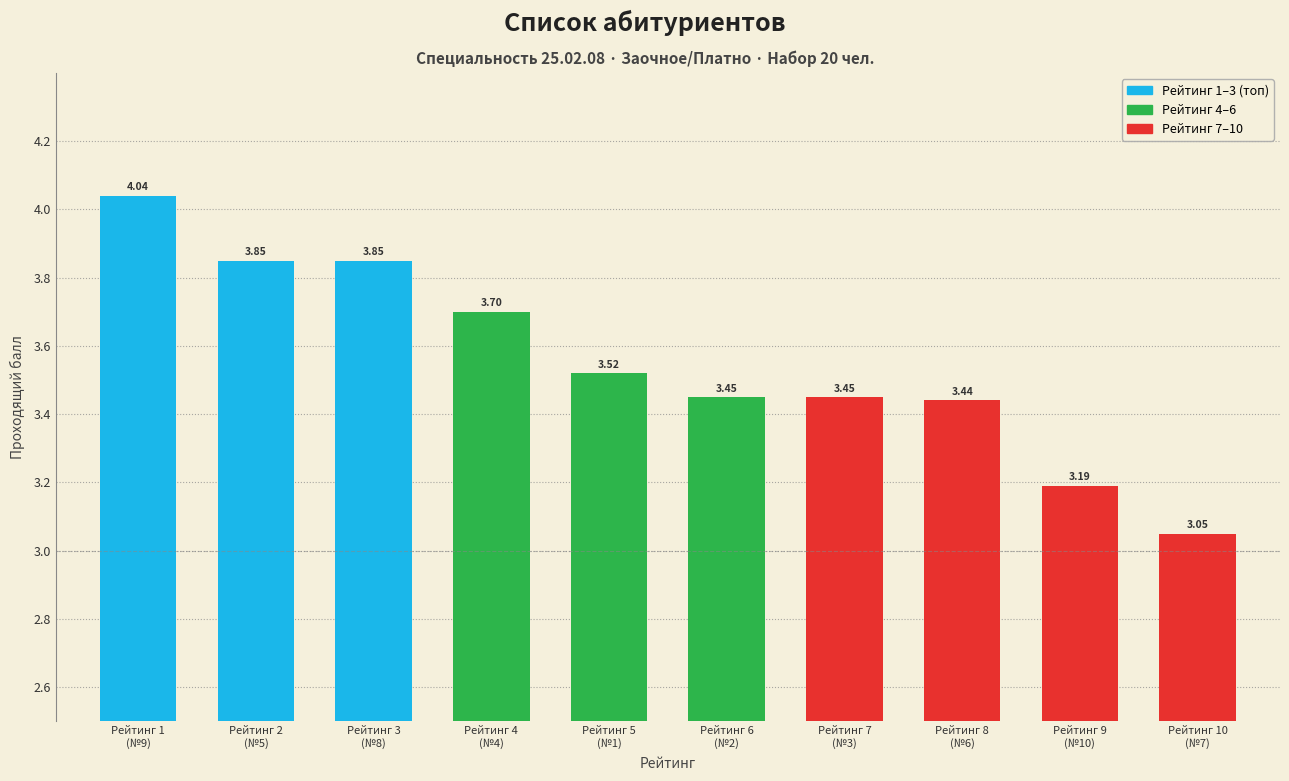

What is the difference between the maximum and minimum values?

1.0